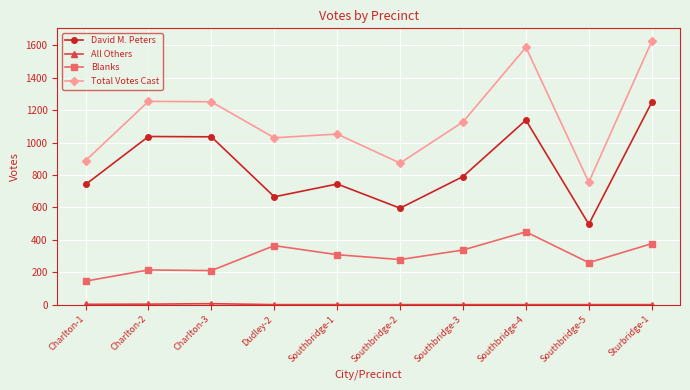

What is the sum of all Total Votes Cast values?

11439